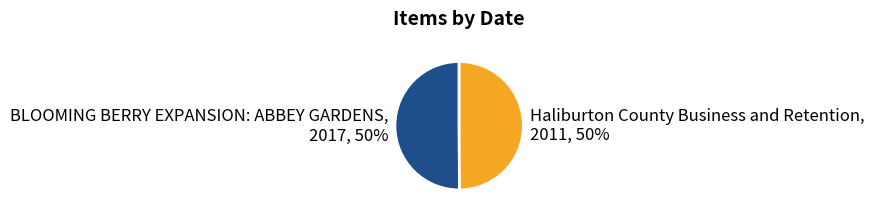

To the nearest percent, what percentage of the pie is BLOOMING BERRY EXPANSION: ABBEY GARDENS?

50%